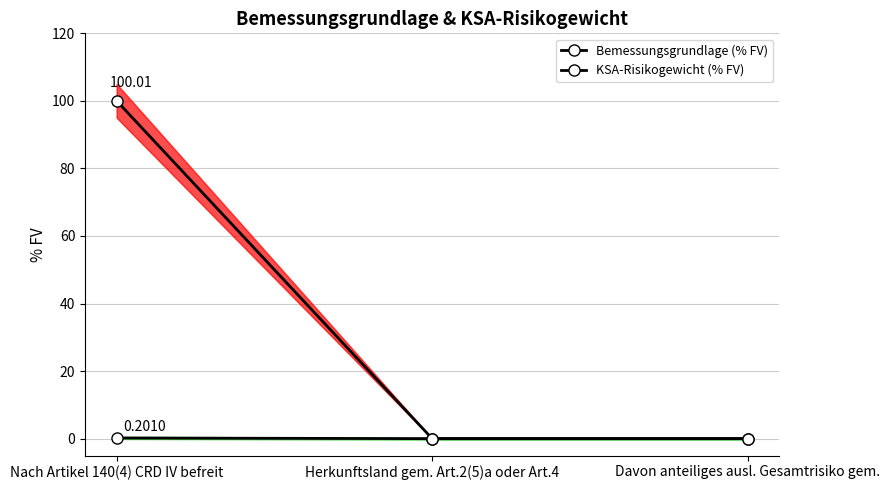

What is the highest value of the Bemessungsgrundlage (% FV) series?

100.0